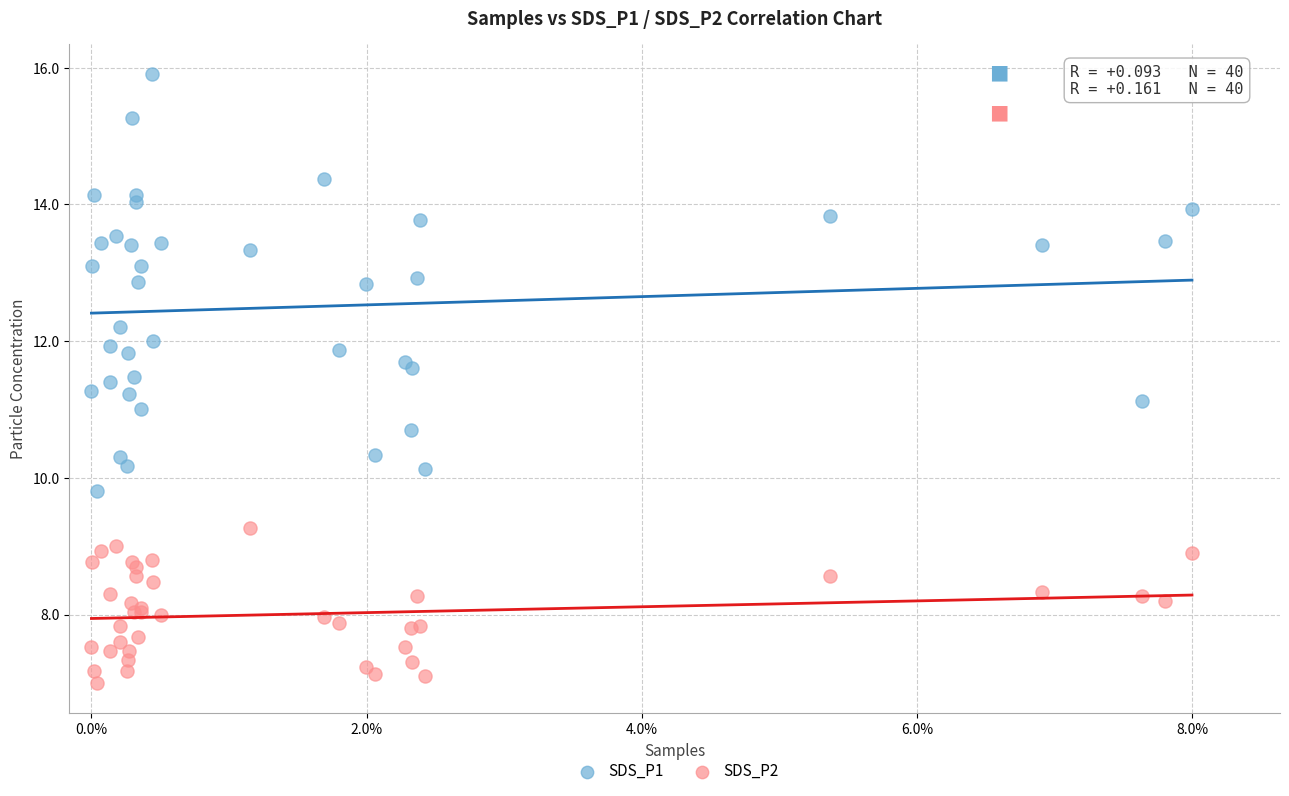

What are all the series names shown in the legend?

SDS_P1, SDS_P2